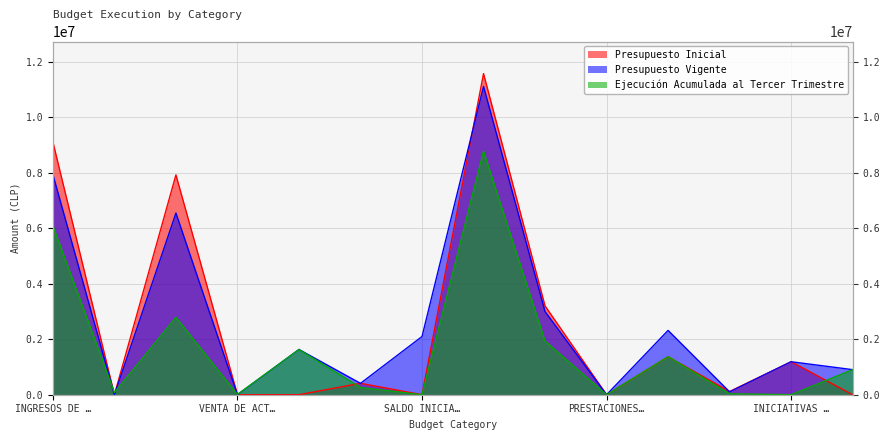

What is the sum of all Presupuesto Inicial values?

34876858